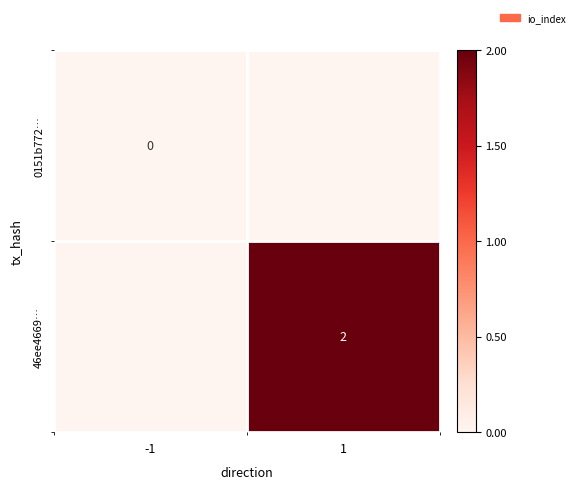

Is the value of 0151b772… at -1 greater than the value of 46ee4669… at 1?

No